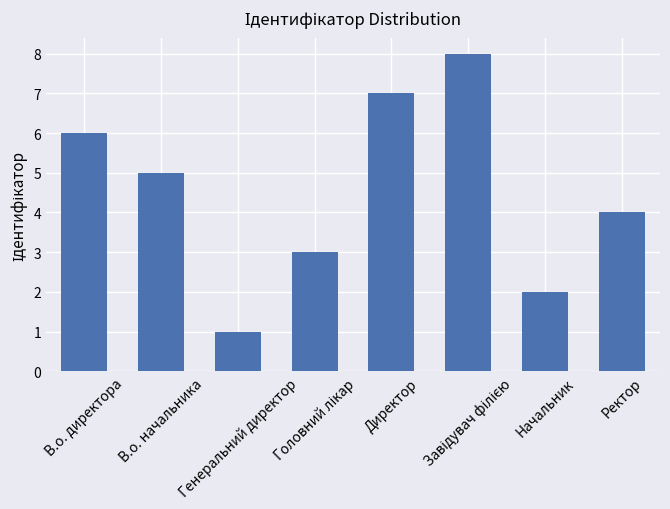

What is the sum of all values?

36